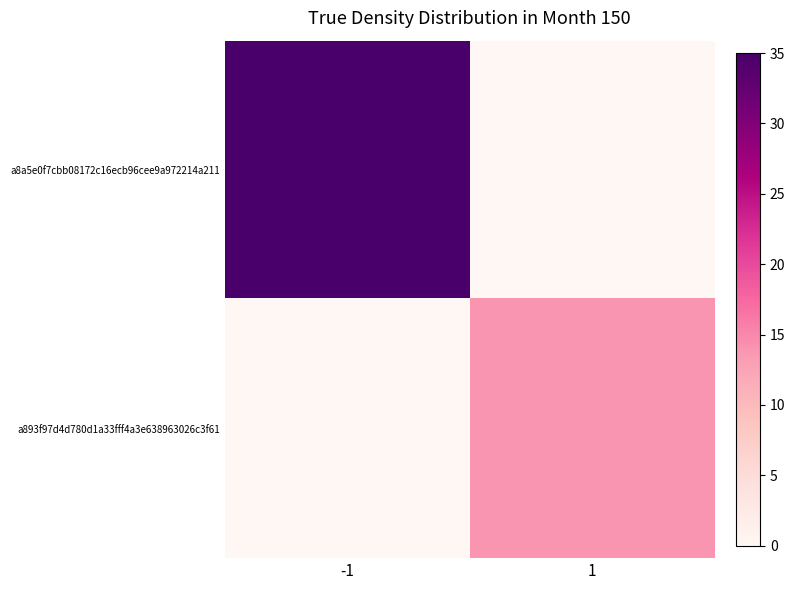

Which has a higher value, 1 or -1?

-1